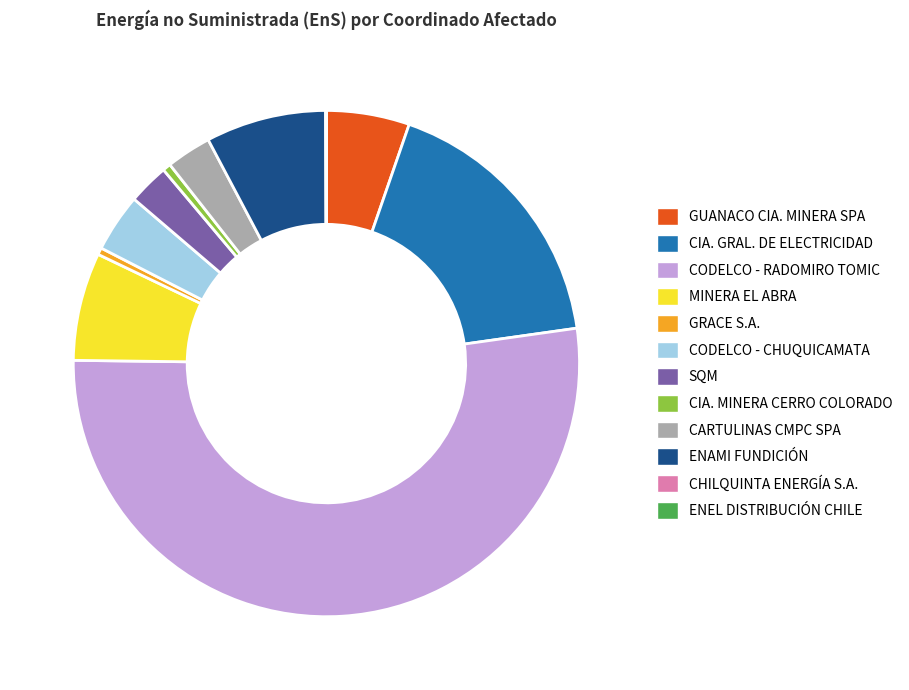

What is the largest slice in the pie chart?

CODELCO - RADOMIRO TOMIC